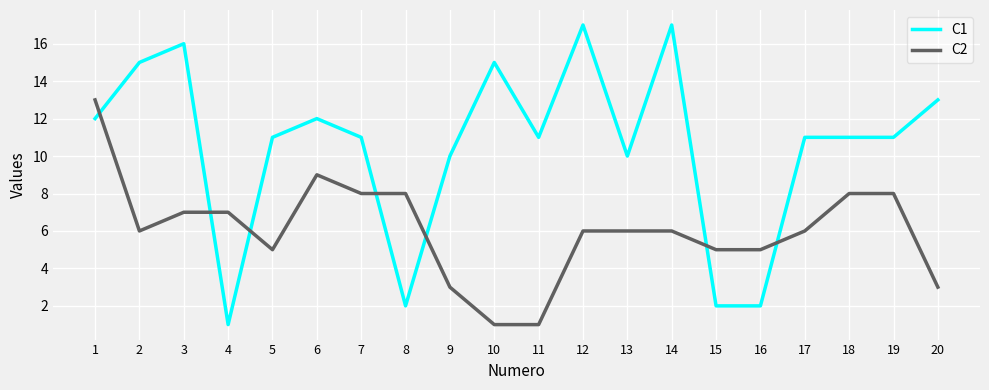

What are all the series names shown in the legend?

C1, C2